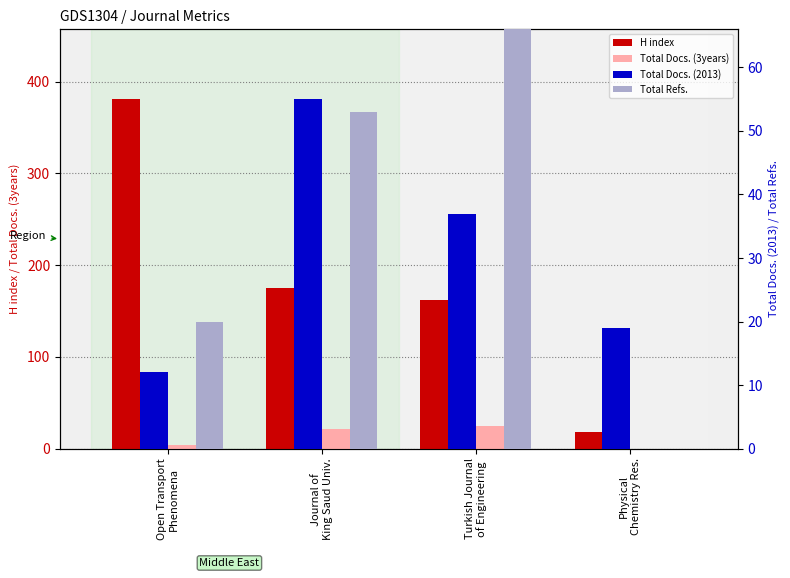

How many values in the Total Docs. (3years) series exceed 21?

1